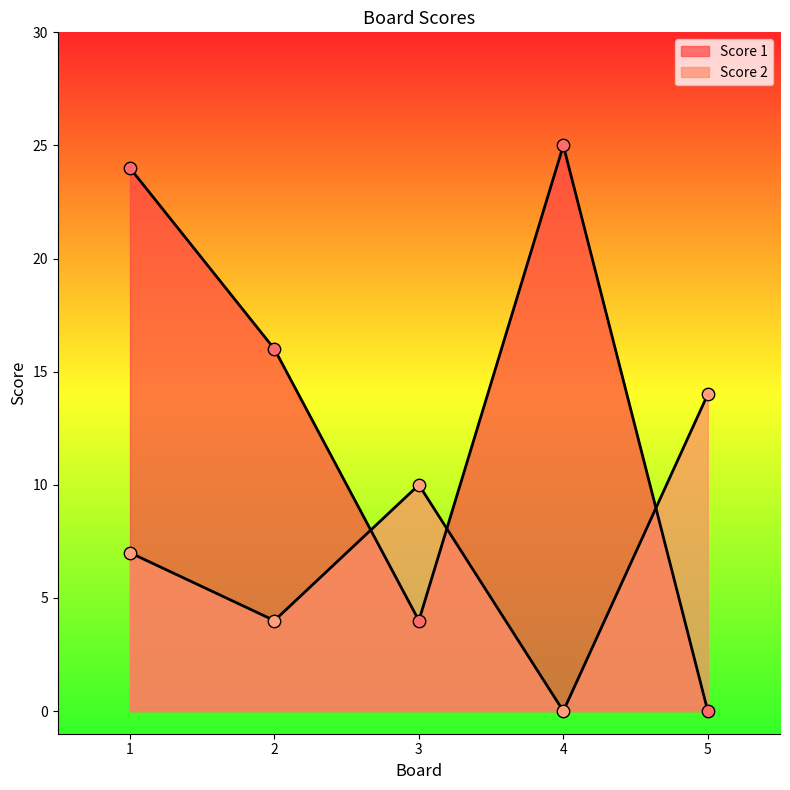

What is the total value across all series at 3?

14